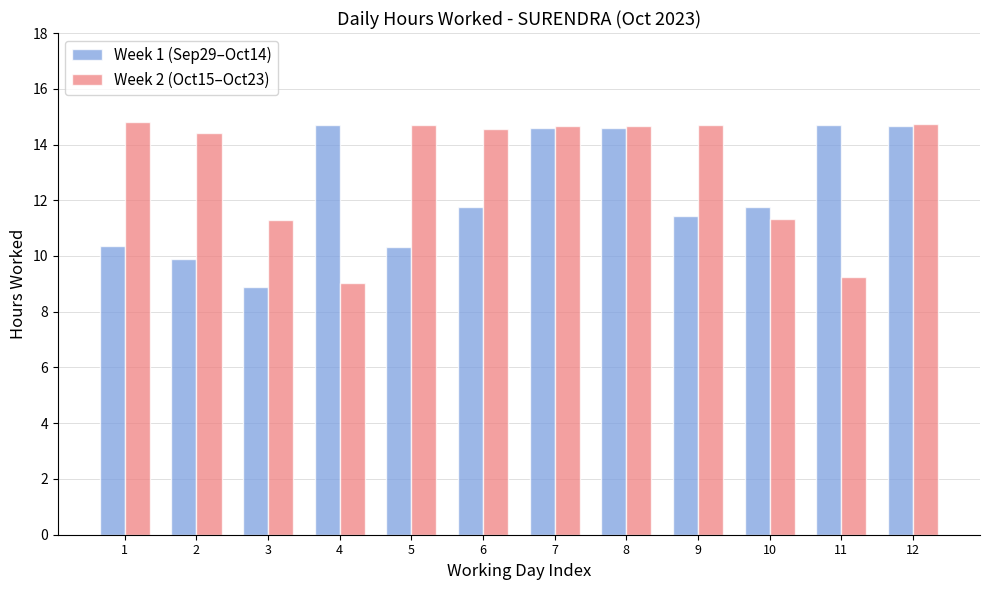

What is the difference between the maximum and minimum values in the Week 1 (Sep29–Oct14) series?

5.8